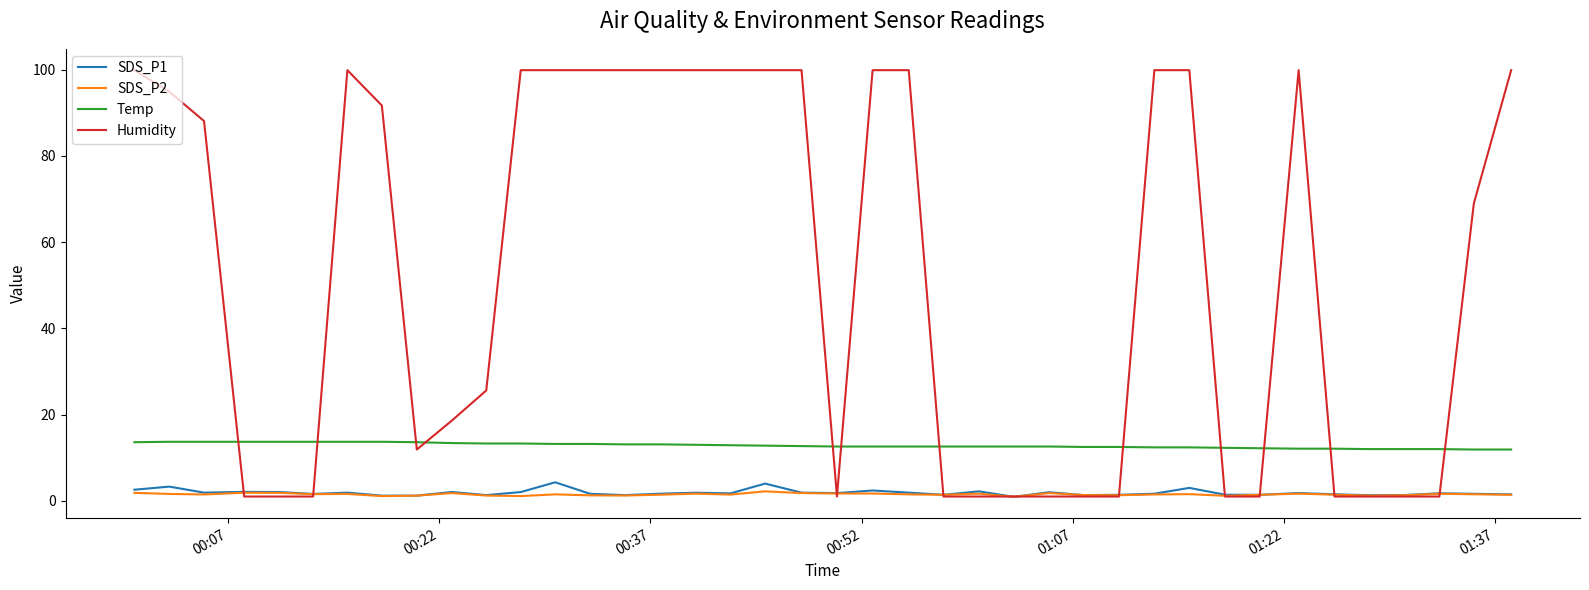

True or false: Temp and SDS_P1 intersect in this chart.

False